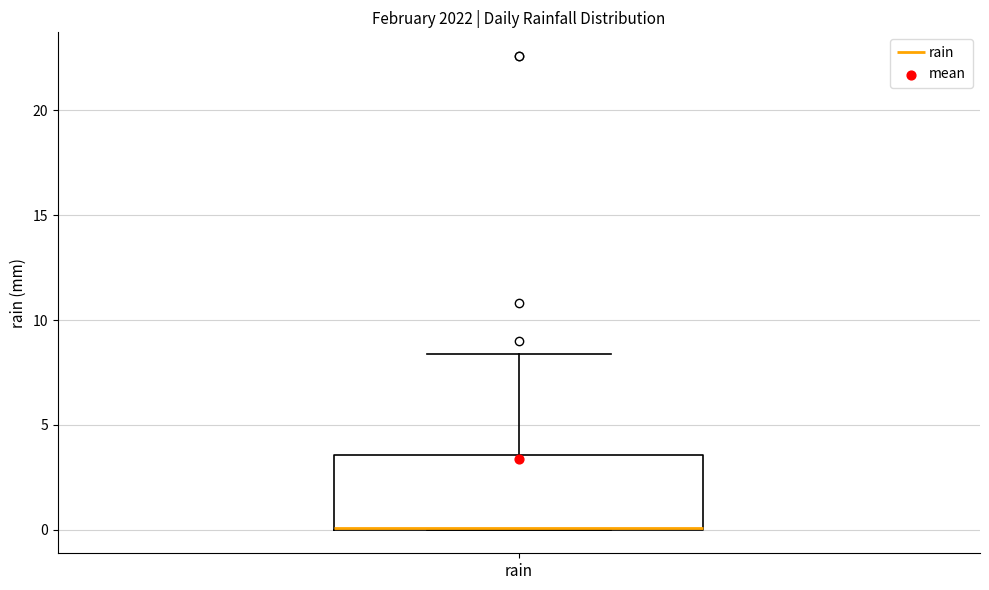

Read this box plot against the y-axis: the position of the median line, the range covered by the box, and the ends of both whiskers. The values are not printed on the chart, so give them approximately, as read against the axis.

median 0.0, box 0.0 to 3.5, whiskers 0.0 to 8.5